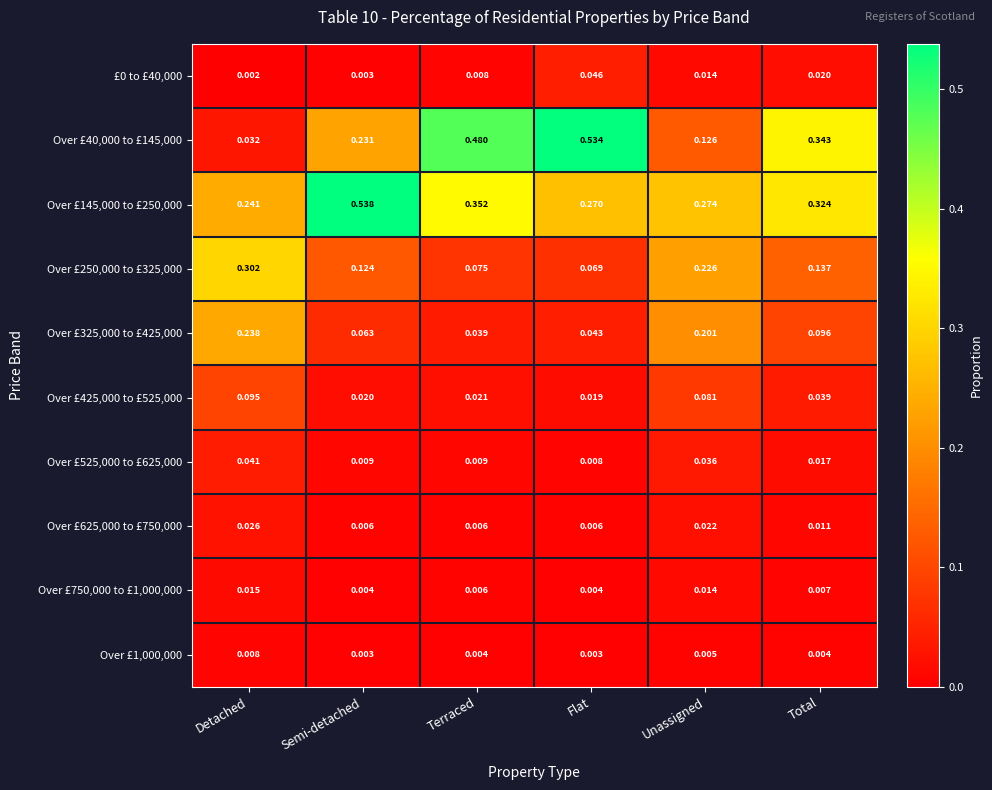

At which category is the sum across all series the highest?

Flat